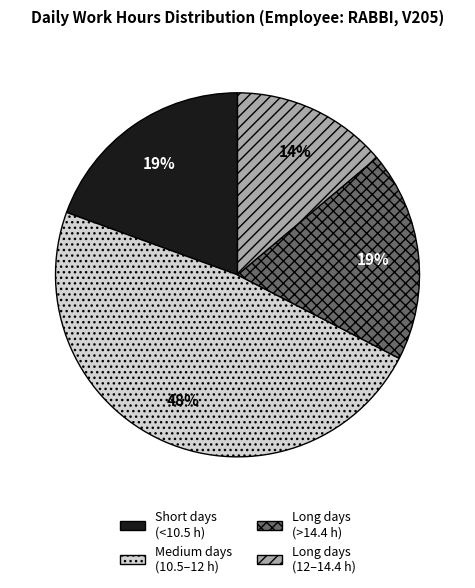

To the nearest percent, what is the difference between the largest and smallest slice percentages?

34%